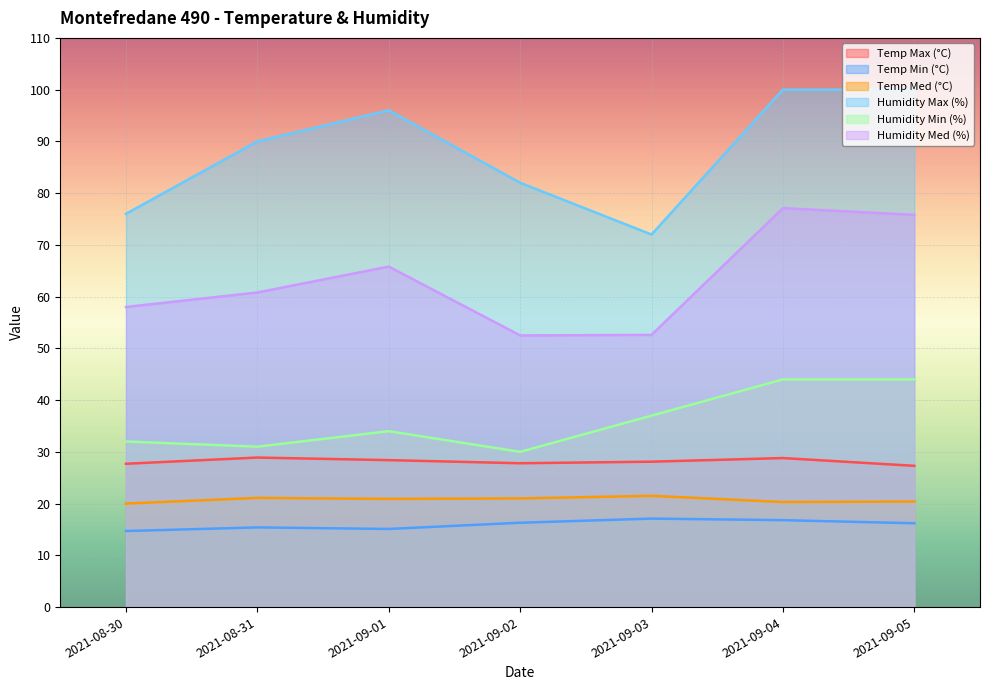

At how many categories does at least one series exceed 70?

7